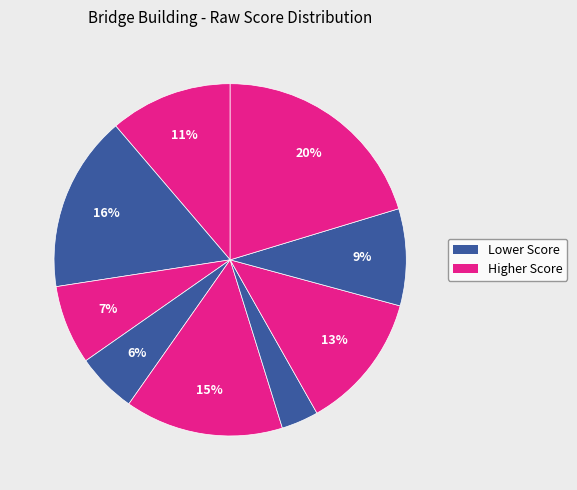

How many slices are in this pie chart?

9